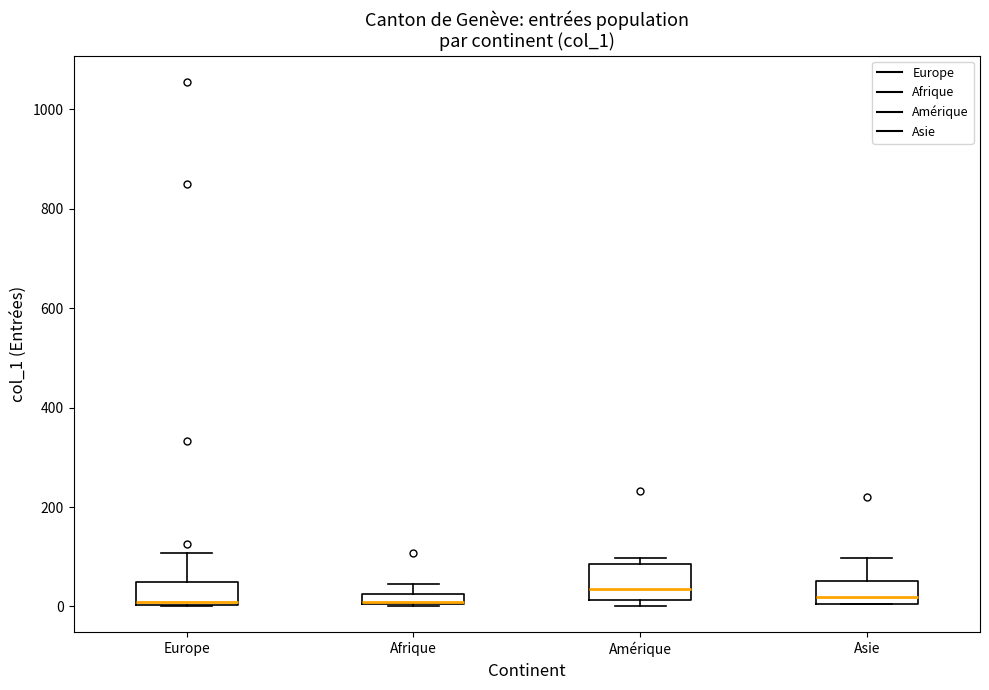

Where is the upper edge of the box for Amérique on the y-axis? The values are not printed on the chart, so give them approximately, as read against the axis.

80